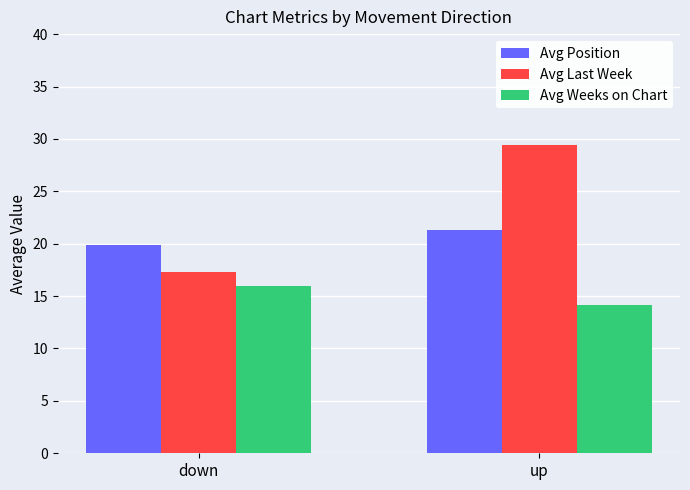

What is the difference between the highest and lowest values at down?

3.9